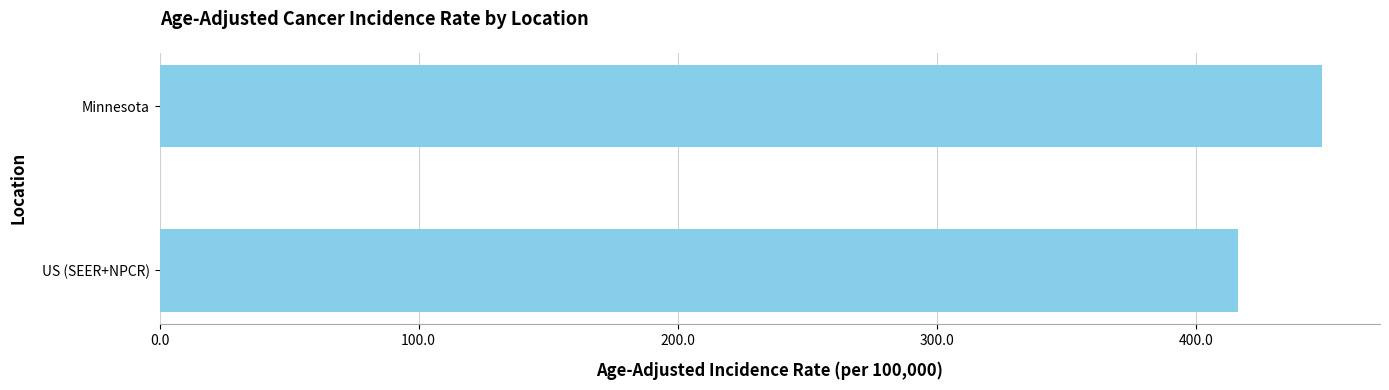

Reading top to bottom, list all the values displayed in this chart.

Minnesota=448.7	US (SEER+NPCR)=416.4